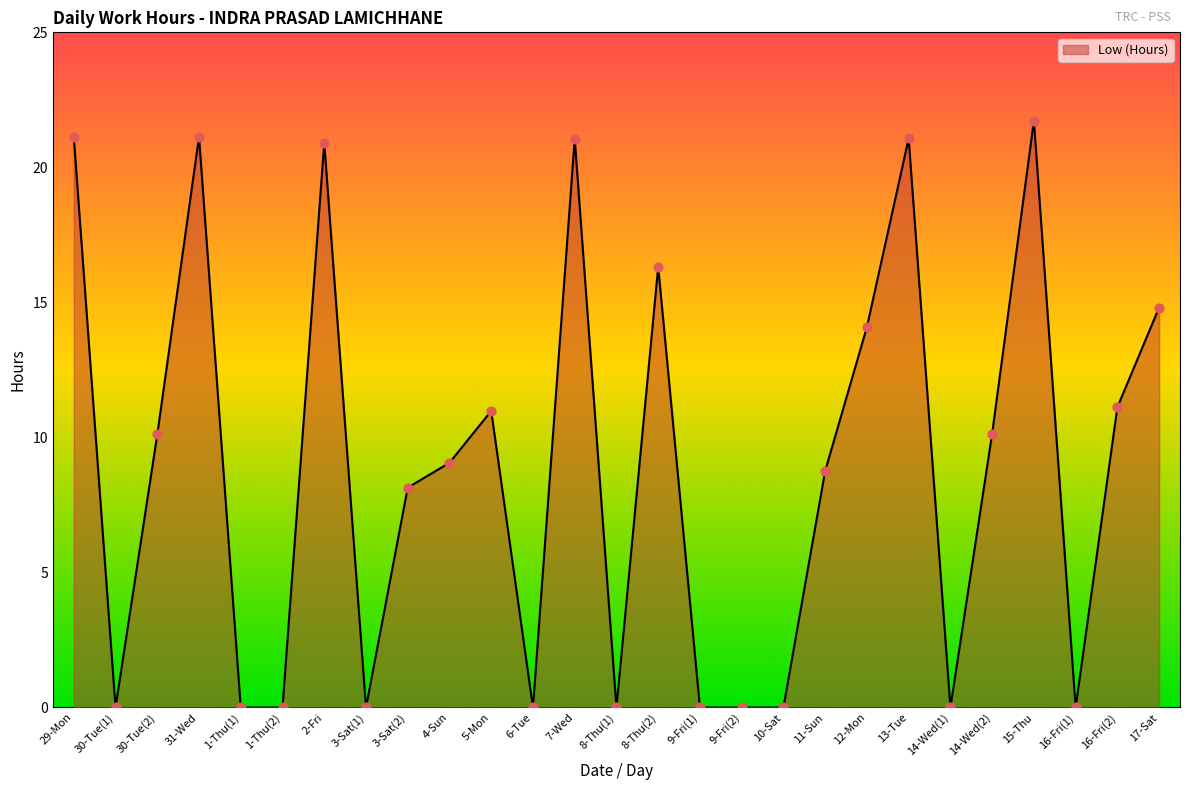

What is the ratio of the value at 12-Mon to the value at 29-Mon?

0.7